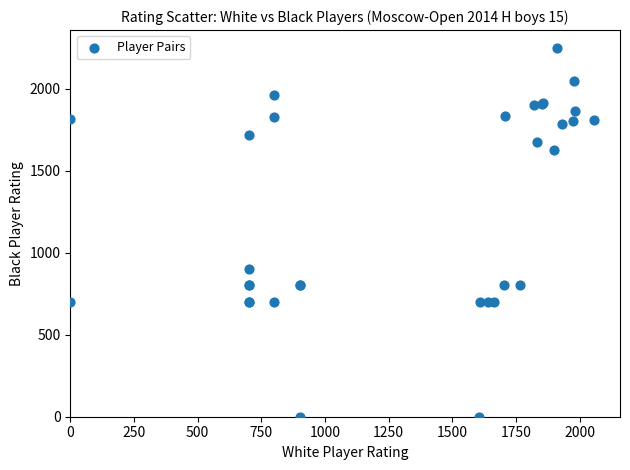

What Y value in the scatter plot is closest to 1122?

900